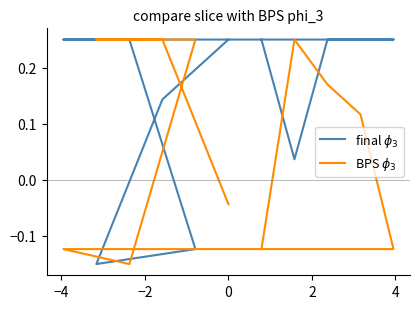

How many distinct data groups are displayed?

2